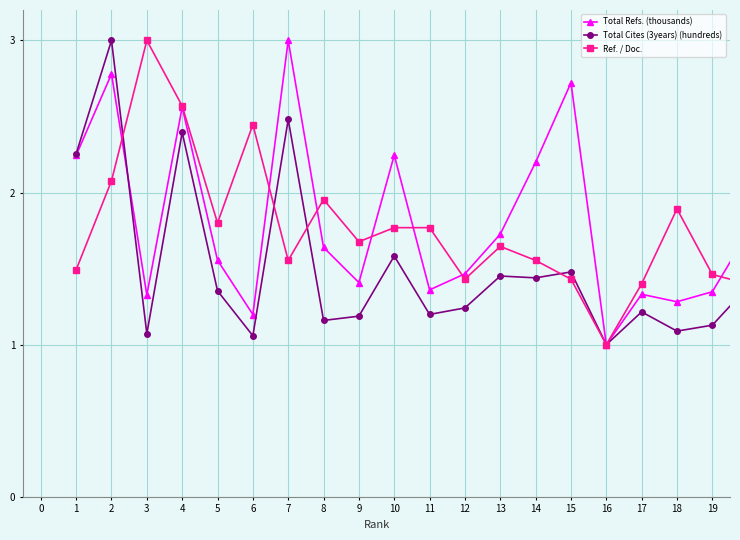

What is the minimum value for Total Refs. (thousands)?

1.0